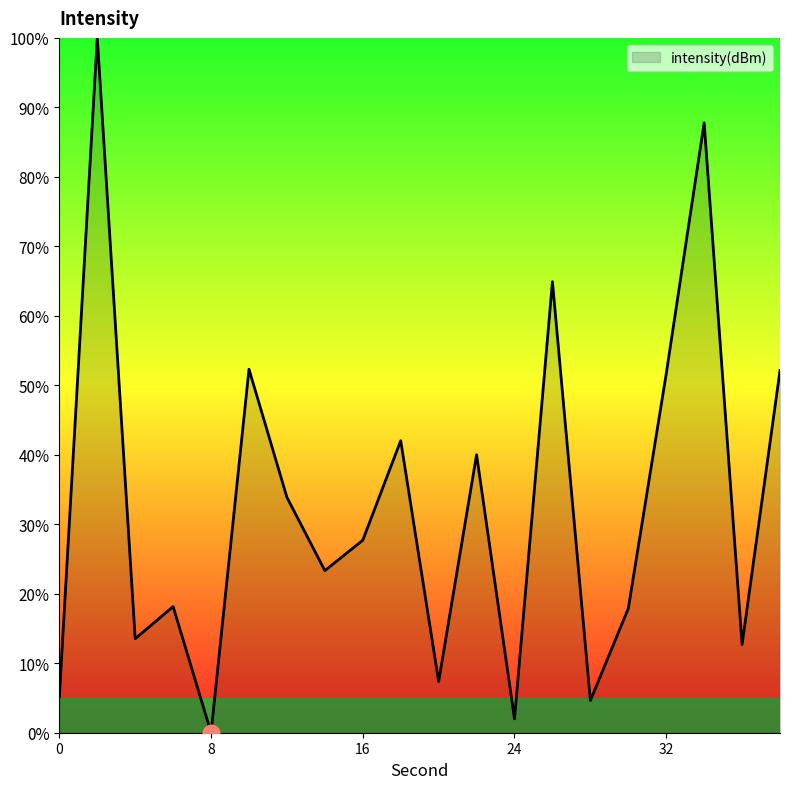

What is the sum of all values?

657.2